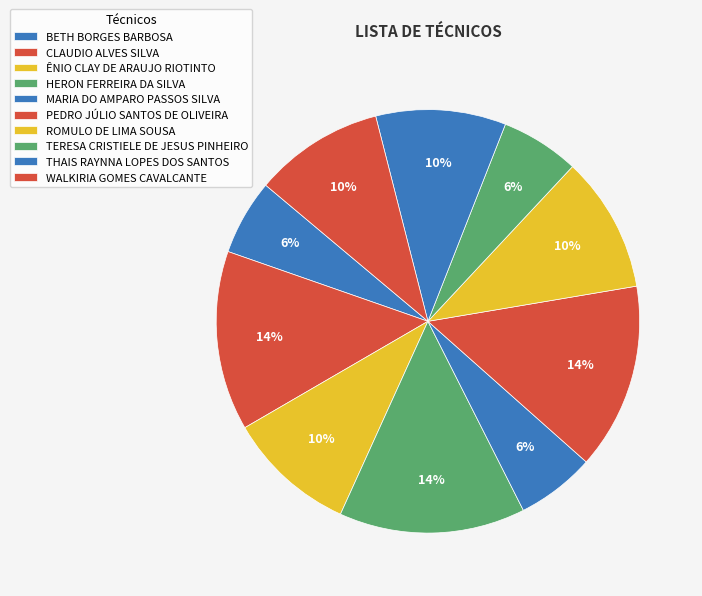

Is there a majority slice in this chart?

No